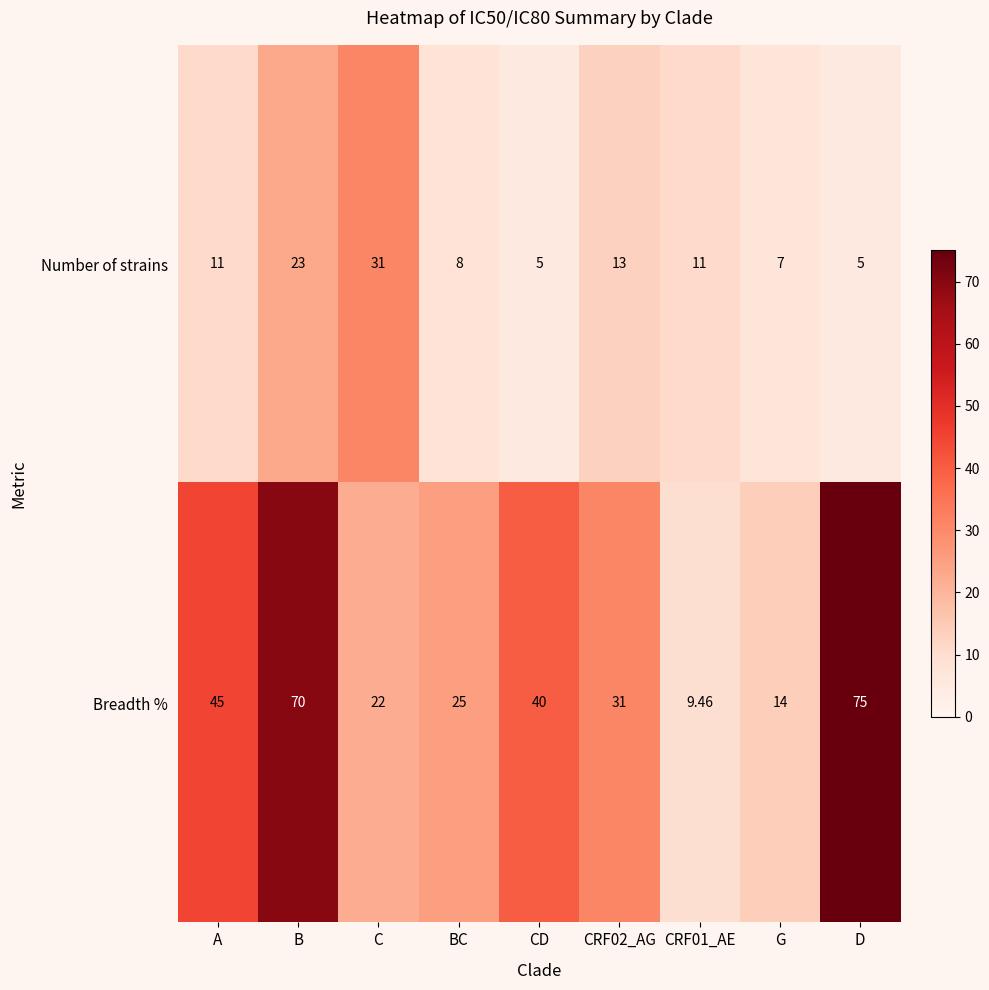

Which series has the largest range (max minus min)?

Breadth %